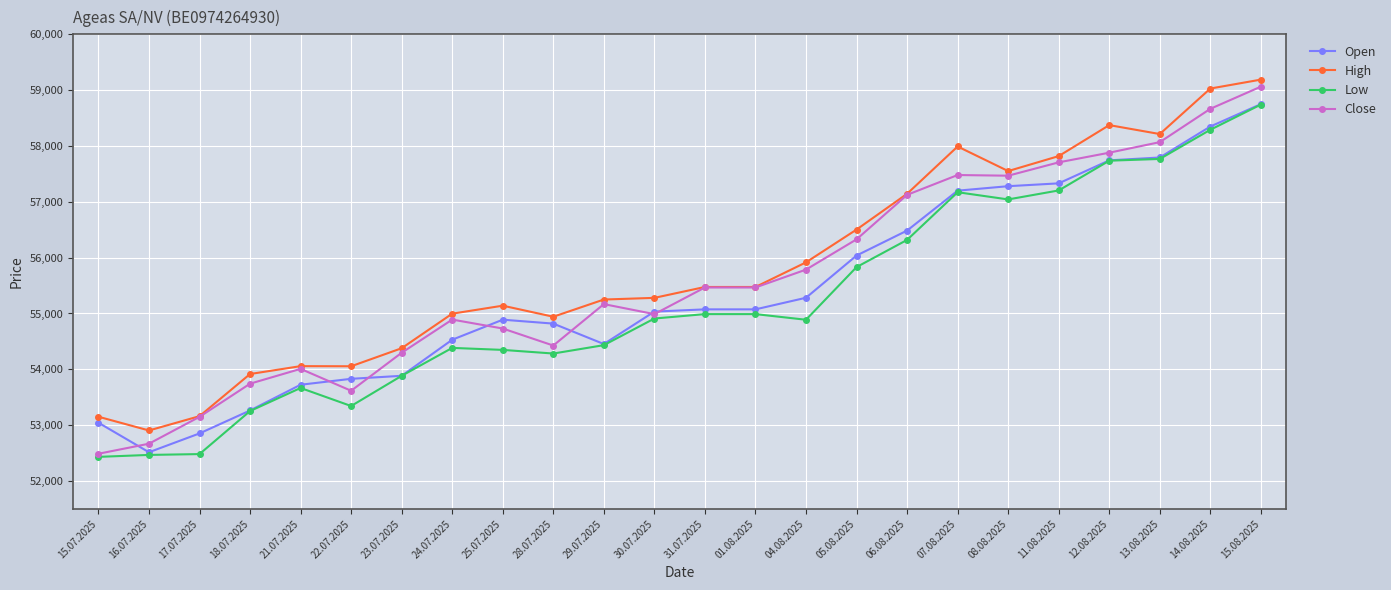

What is the difference between the highest and lowest values at 15.07.2025?

719